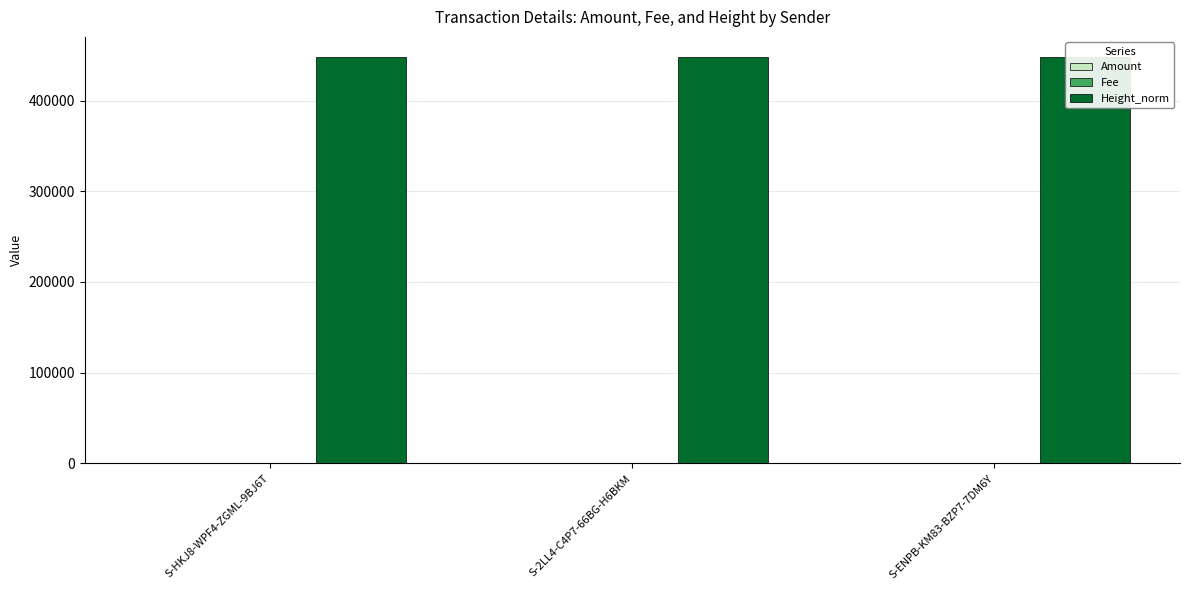

Is the value of Fee at S-2LL4-C4P7-66BG-H6BKM greater than the value of Amount at S-2LL4-C4P7-66BG-H6BKM?

No